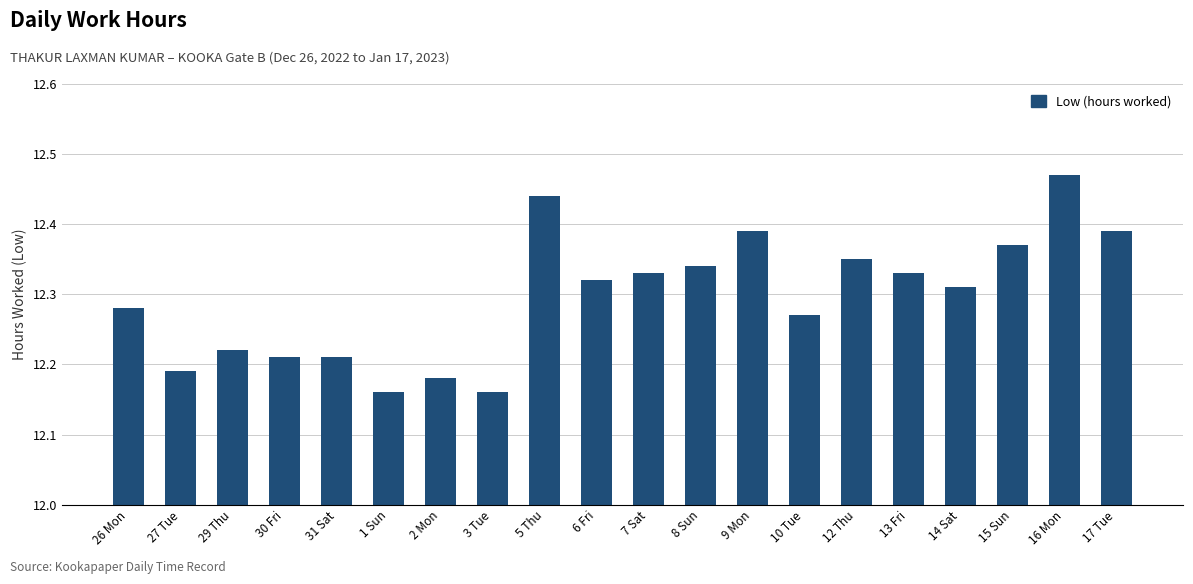

How many values are between 12 and 13?

20